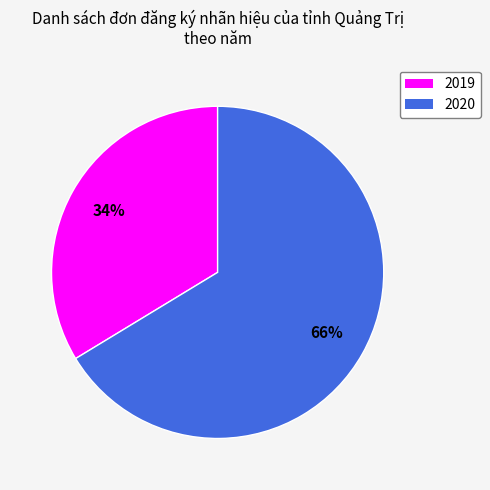

Rank the categories by value from lowest to highest.

2019, 2020